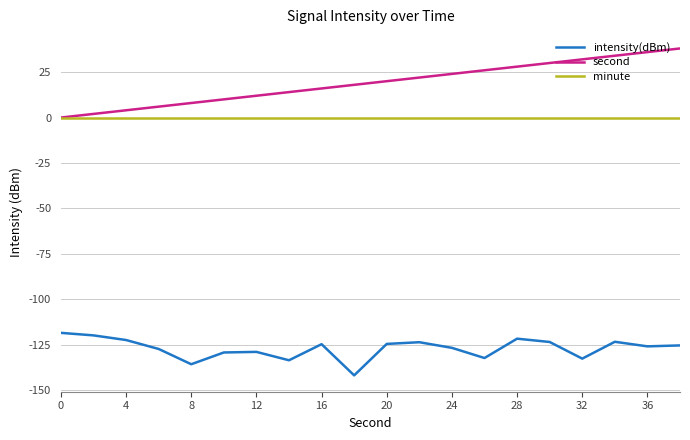

Count the number of data series in this chart.

3